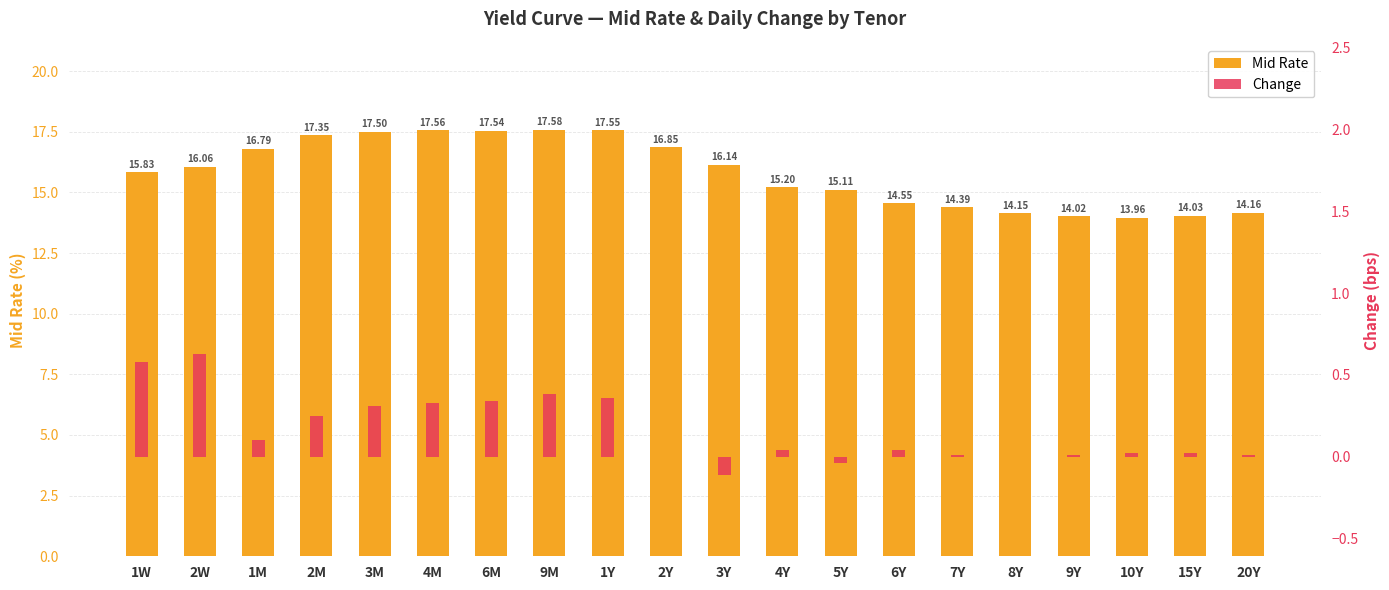

What is the difference between the maximum and minimum values in the Mid Rate series?

3.6